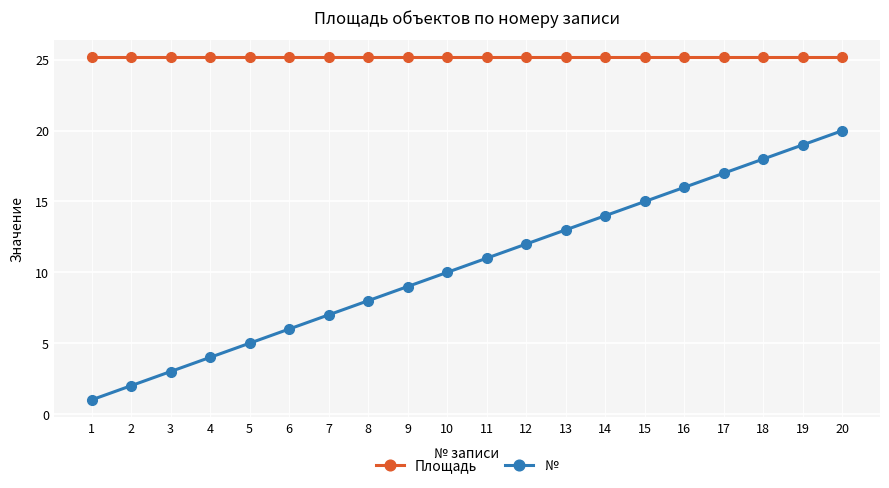

What is the difference between the highest and lowest values at 17?

8.2